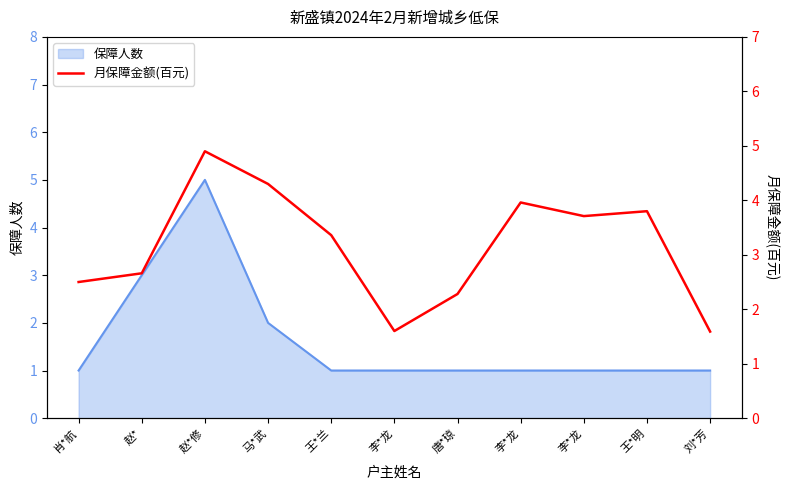

The chart shows a value of 1.6 at 赵*修. True or false?

False